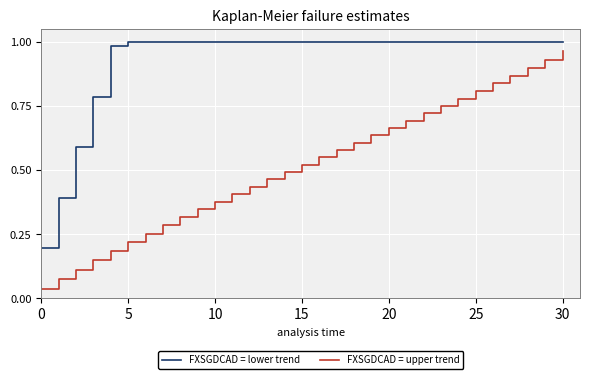

Which series has the largest total across all categories?

FXSGDCAD = lower trend